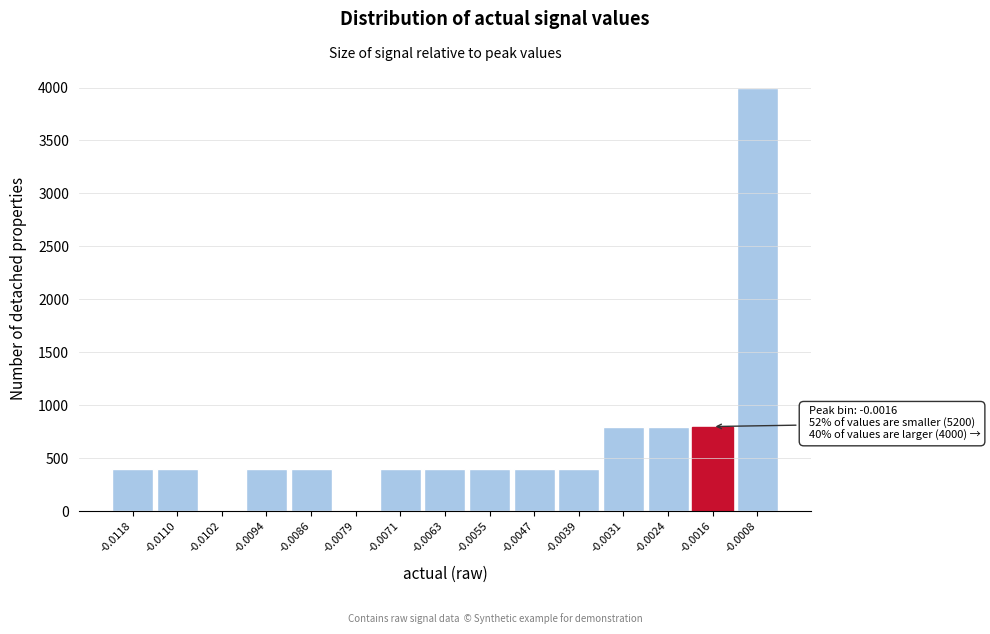

Reading left to right, list all the values displayed in this chart.

-0.0118=400	-0.0110=400	-0.0102=0	-0.0094=400	-0.0086=400	-0.0079=0	-0.0071=400	-0.0063=400	-0.0055=400	-0.0047=400	-0.0039=400	-0.0031=800	-0.0024=800	-0.0016=800	-0.0008=4000